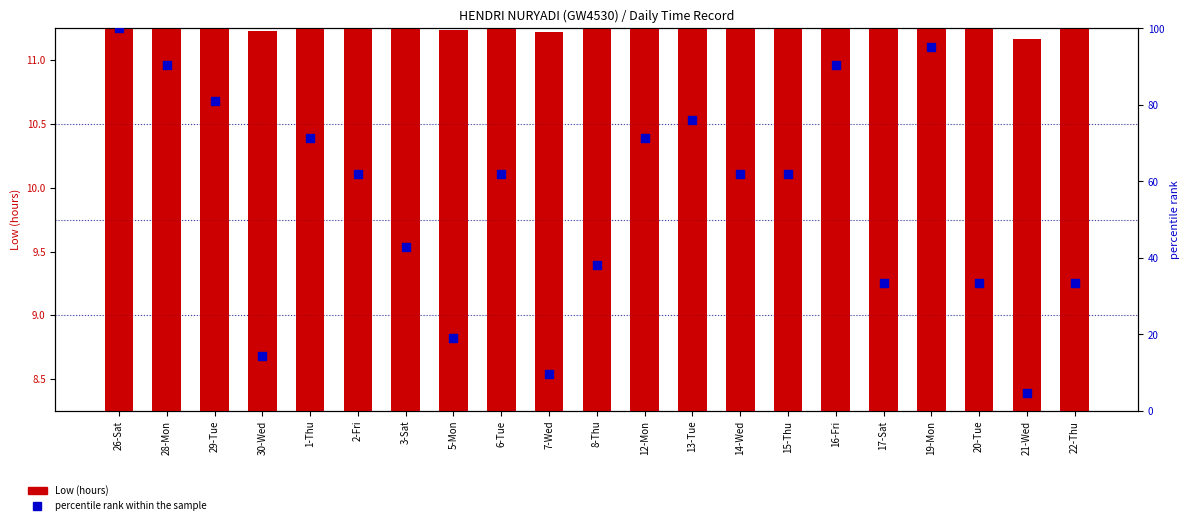

What are all the series names shown in the legend?

Low (hours), percentile rank within the sample